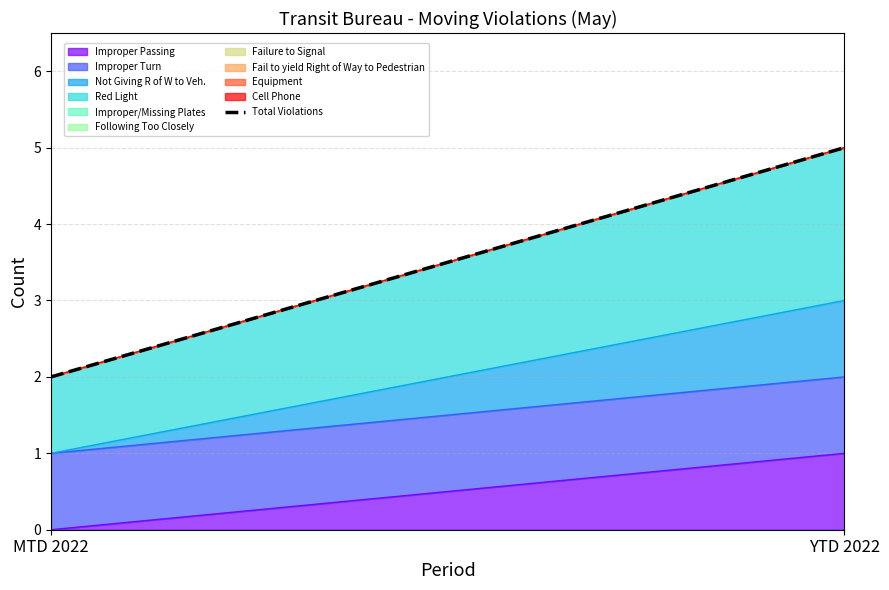

What is the change in value from MTD 2022 to YTD 2022?

+3